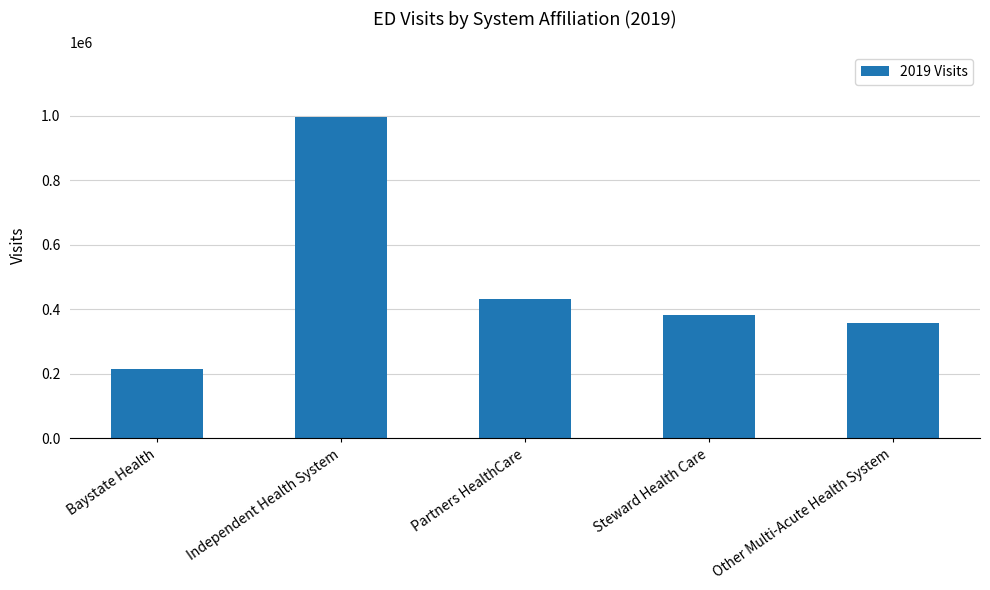

What is the sum of all values?

2380908